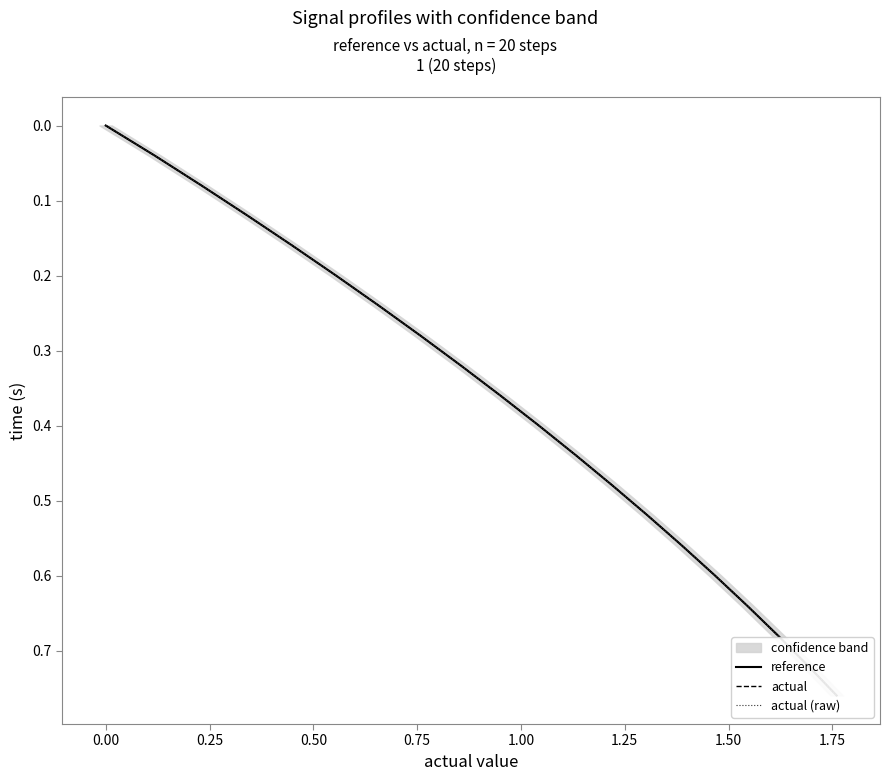

How many values in the actual (raw) series exceed 0?

19